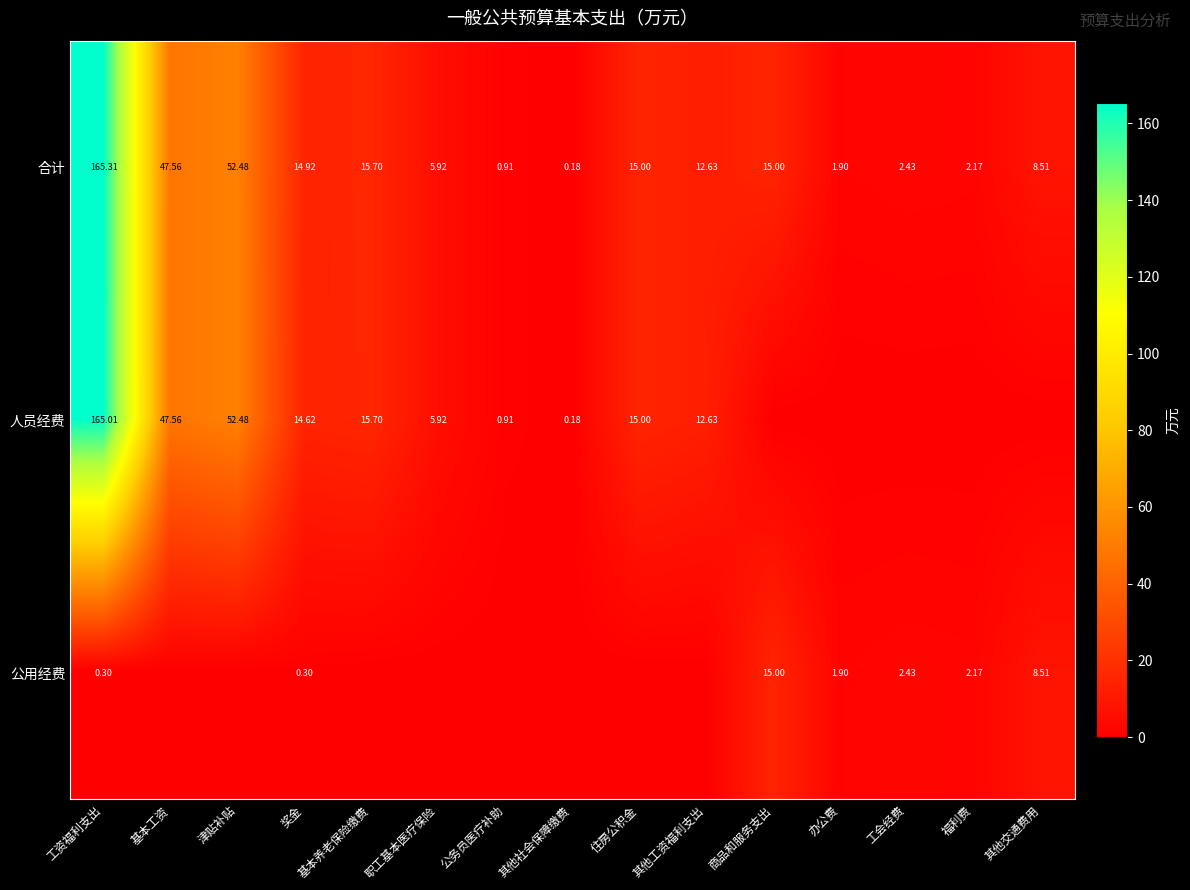

What is the average value of the 合计 series?

24.0